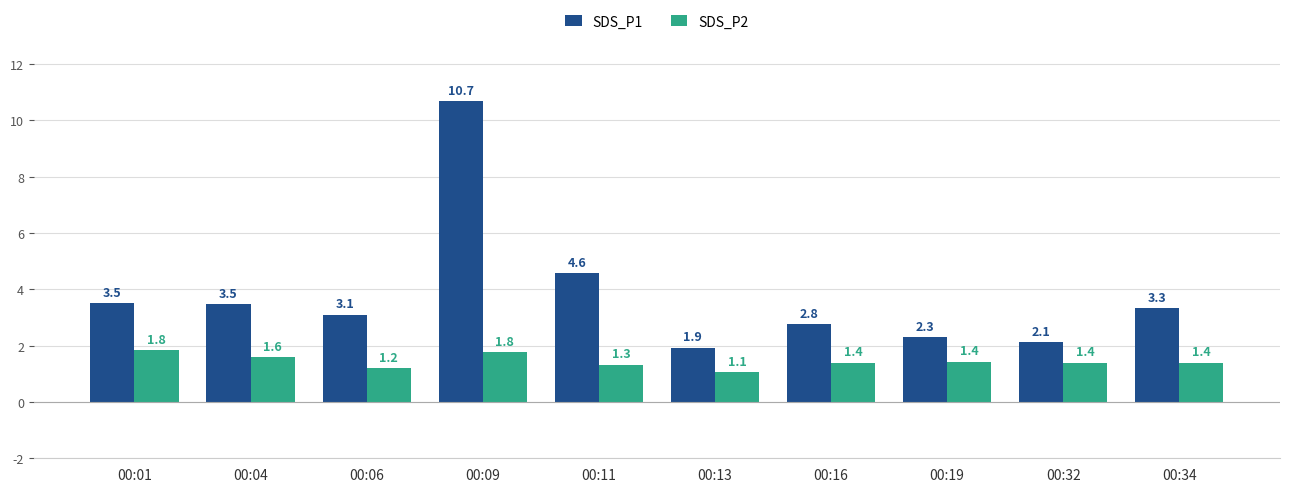

The SDS_P2 series shows 0.3 at 00:11. True or false?

False